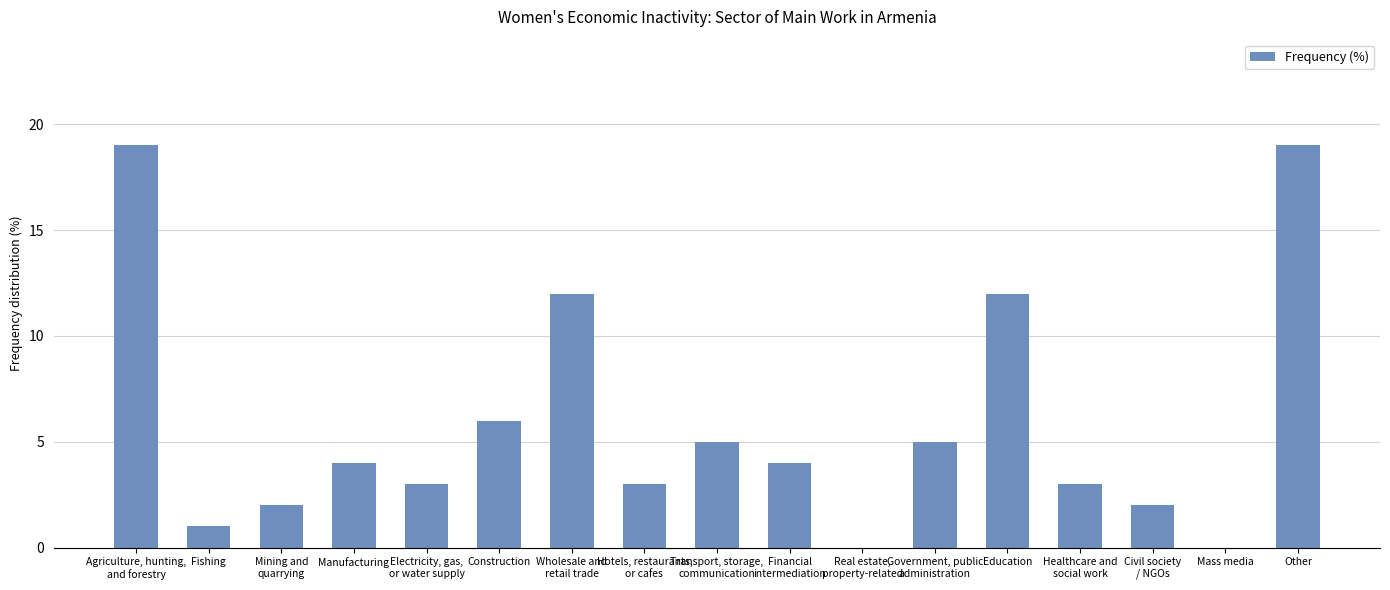

Between Manufacturing and Agriculture, hunting,
and forestry, which is larger?

Agriculture, hunting,
and forestry